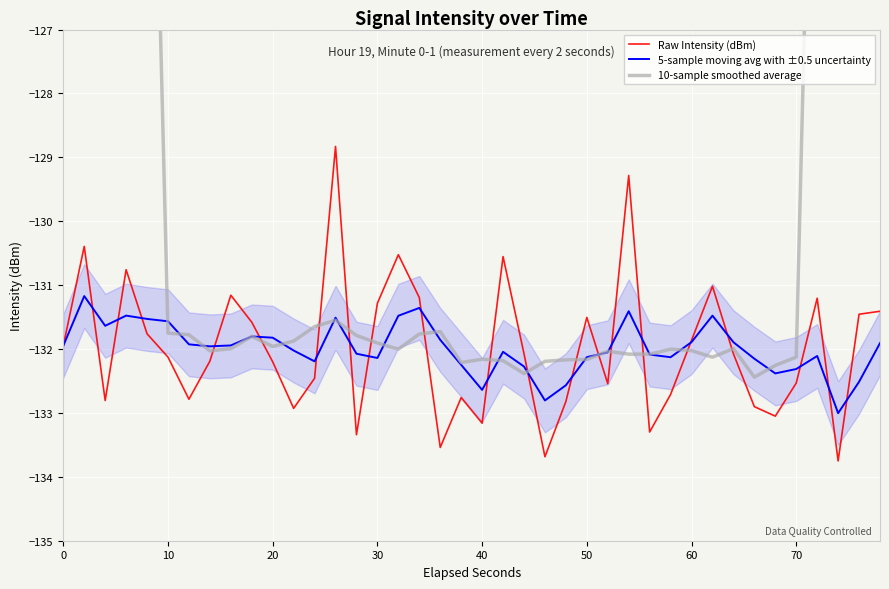

The Raw Intensity (dBm) series shows -77.3 at 10. True or false?

False